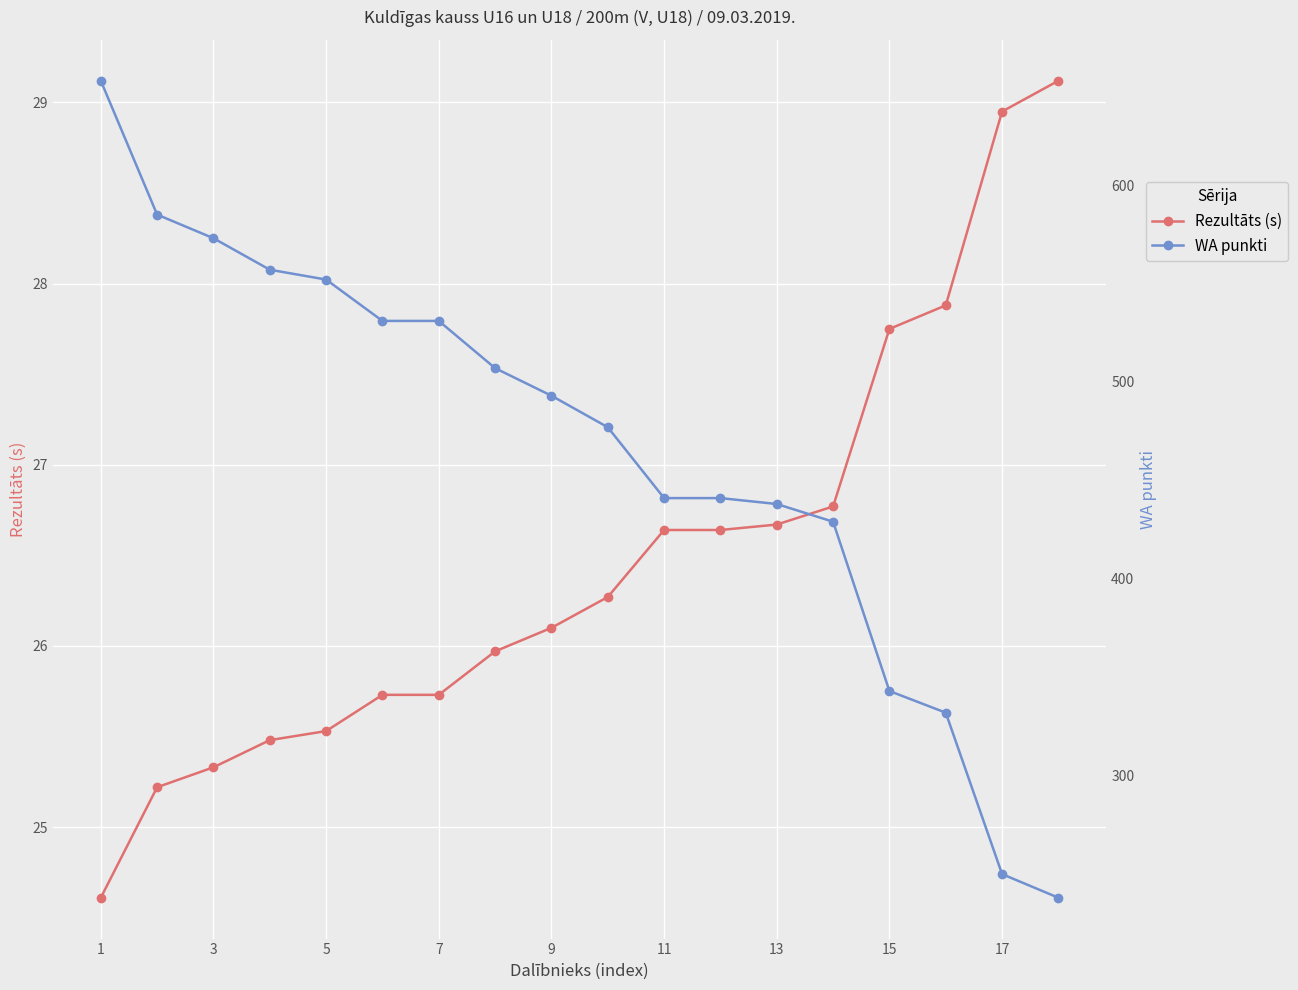

What is the lowest value of the Rezultāts (s) series?

24.6